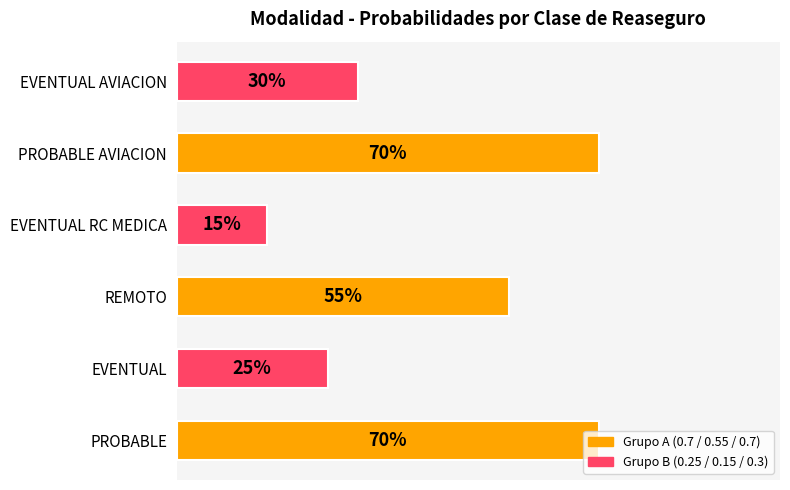

Are the bars horizontal?

Yes